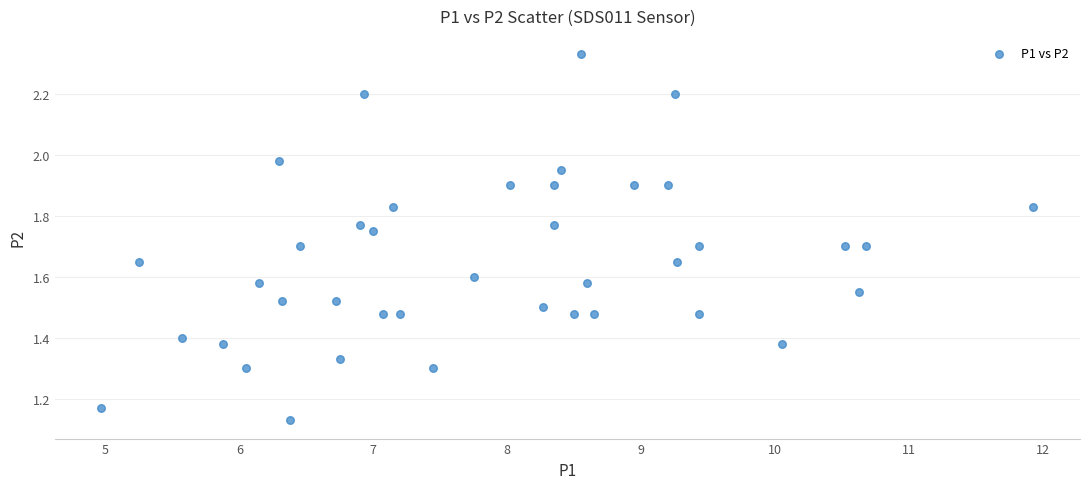

What is the range of X values (max minus min)?

7.0